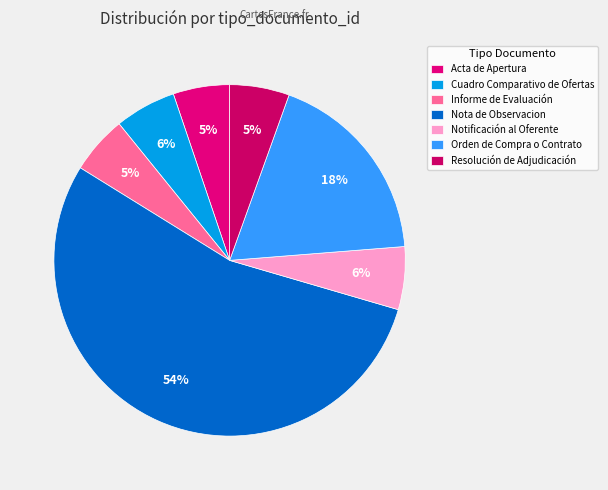

Which slice represents more than half of the pie?

Nota de Observacion